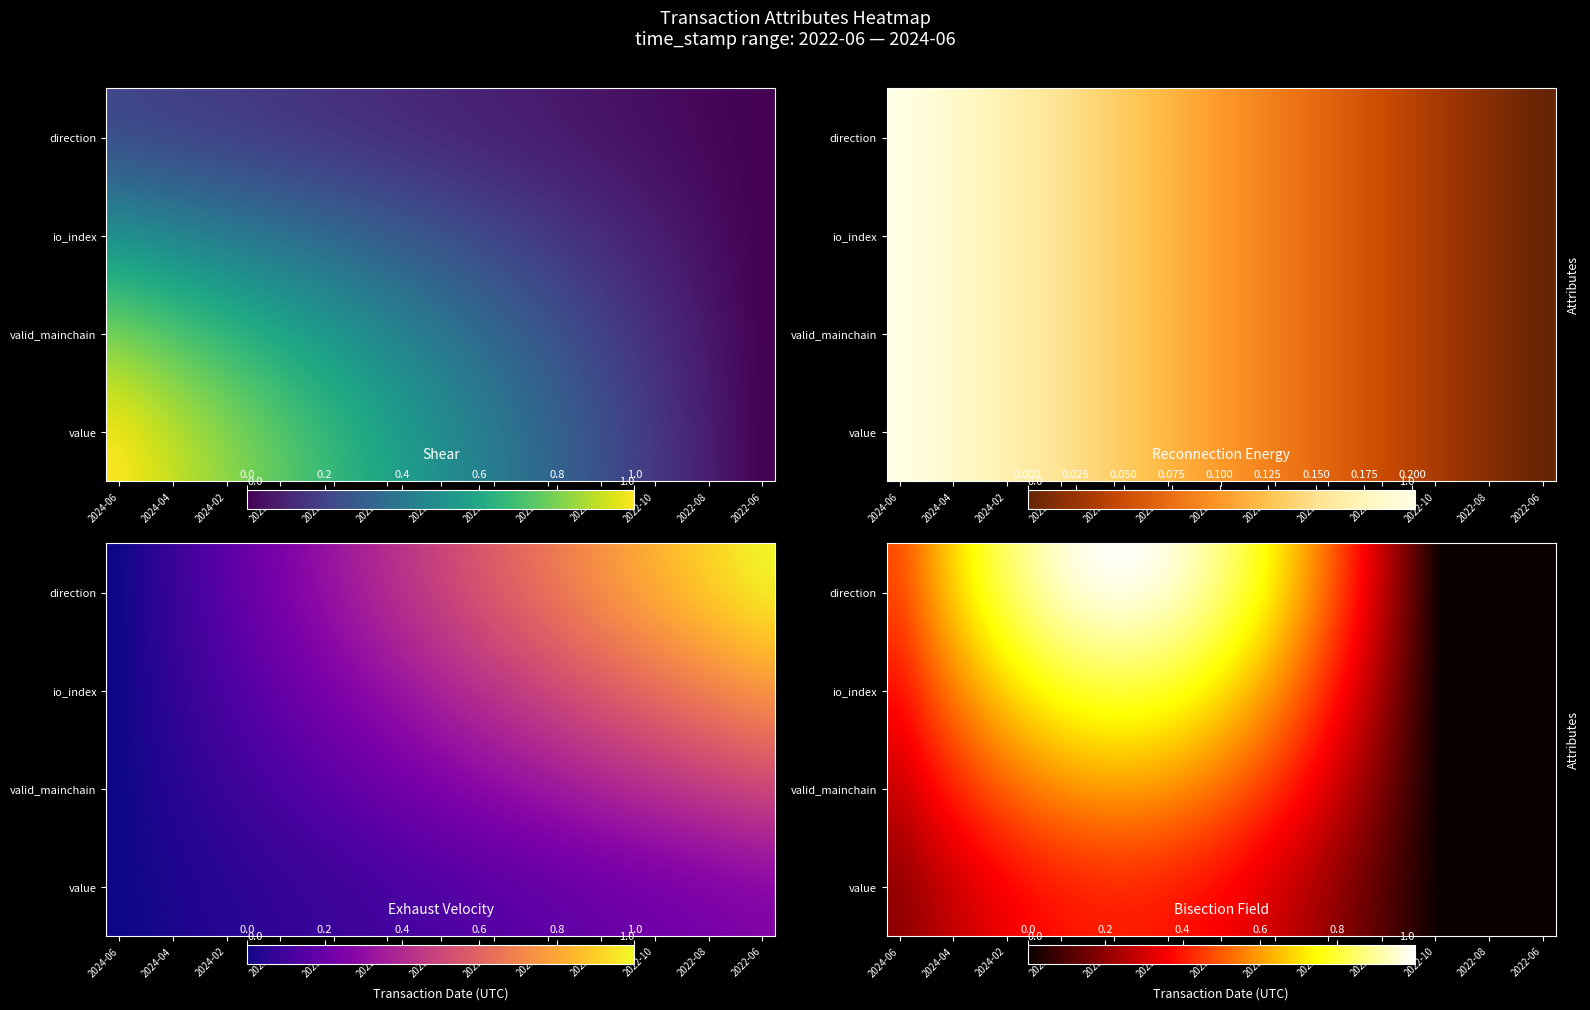

What is the total value across all series at 2023-12?

2.7